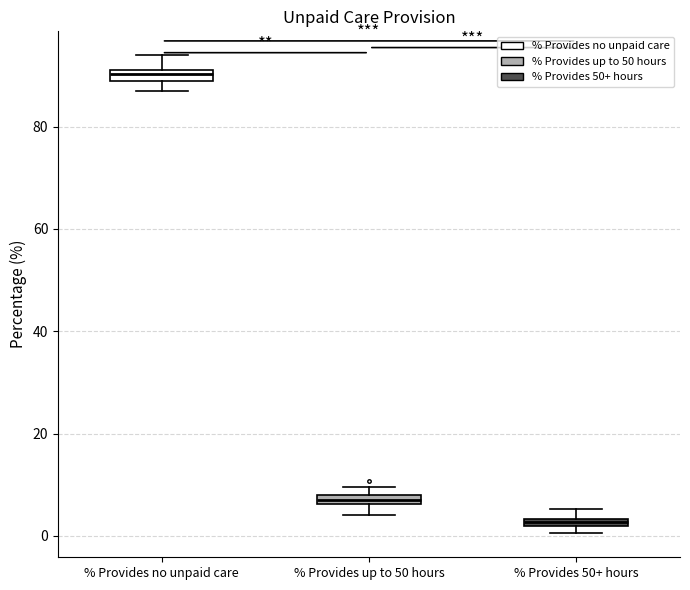

Where is the upper edge of the box for % Provides 50+ hours on the y-axis? The values are not printed on the chart, so give them approximately, as read against the axis.

4